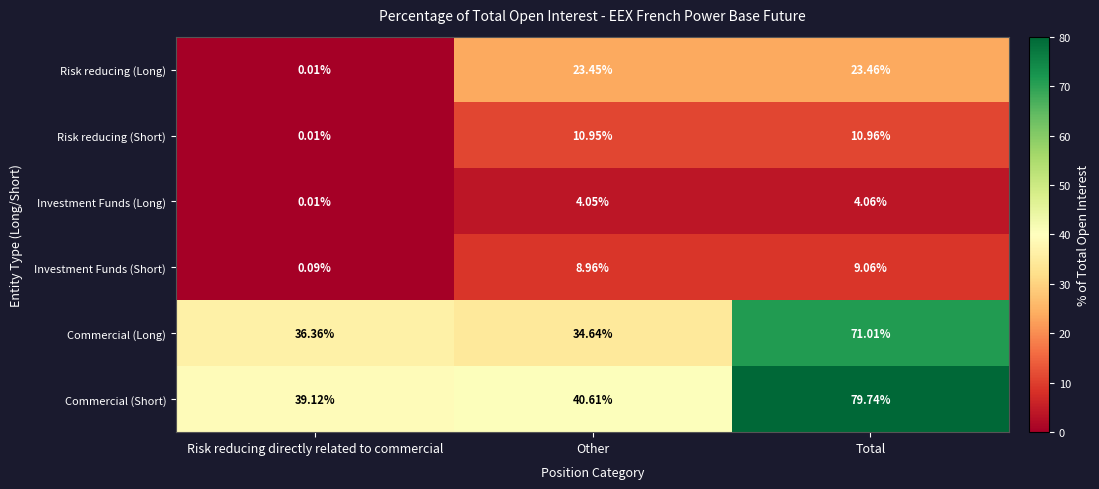

What is the greatest value displayed?

79.7